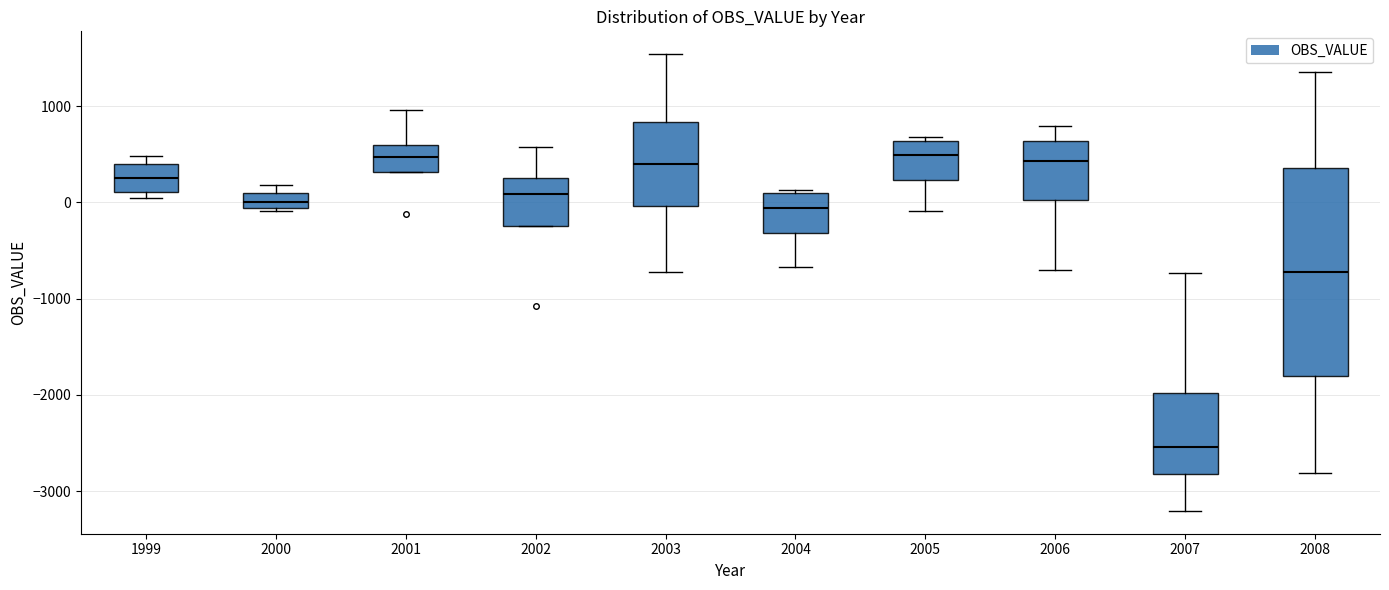

Reading left to right, transcribe this box plot: for each box, give where its median line is, the range the box spans, and where its two whiskers end, as read against the y-axis. The values are not printed on the chart, so give them approximately, as read against the axis.

1999: median 300, box 100 to 400, whiskers 0 to 500
2000: median 0, box -100 to 100, whiskers -100 to 200
2001: median 500, box 300 to 600, whiskers 300 to 1000
2002: median 100, box -200 to 200, whiskers -200 to 600
2003: median 400, box 0 to 800, whiskers -700 to 1500
2004: median -100, box -300 to 100, whiskers -700 to 100 (just above the box's upper edge)
2005: median 500, box 200 to 600, whiskers -100 to 700
2006: median 400, box 0 to 600, whiskers -700 to 800
2007: median -2500, box -2800 to -2000, whiskers -3200 to -700
2008: median -700, box -1800 to 400, whiskers -2800 to 1400